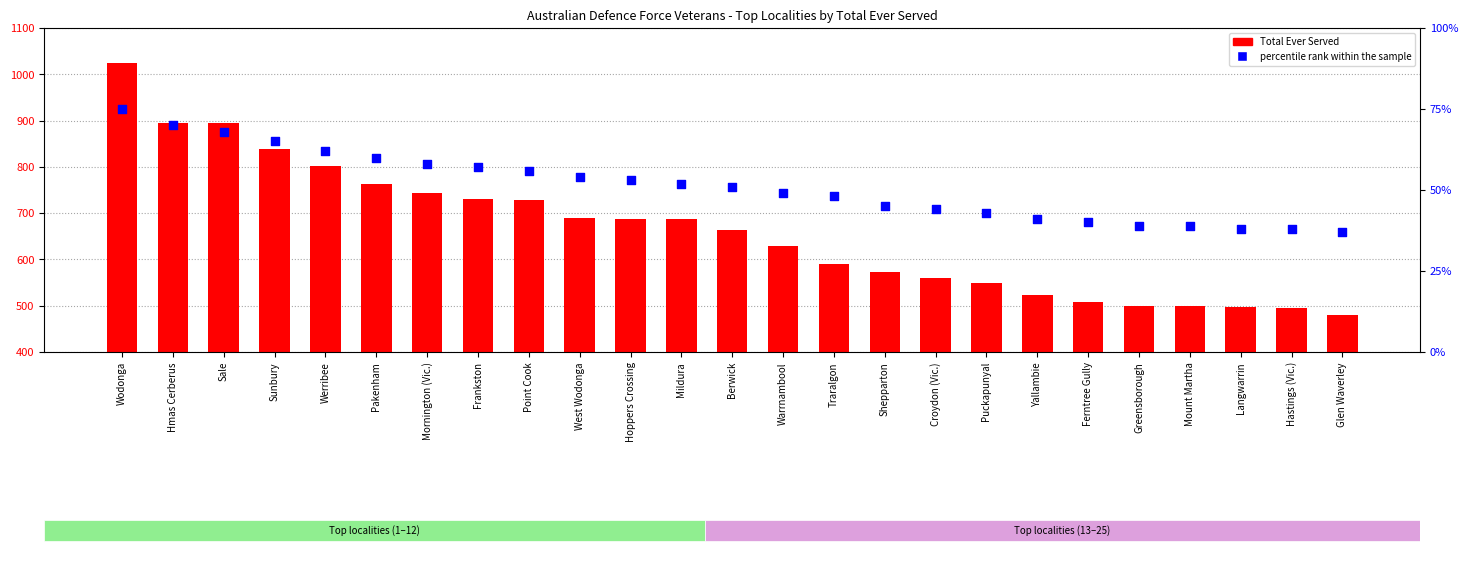

Which series has the largest total across all categories?

Total Ever Served